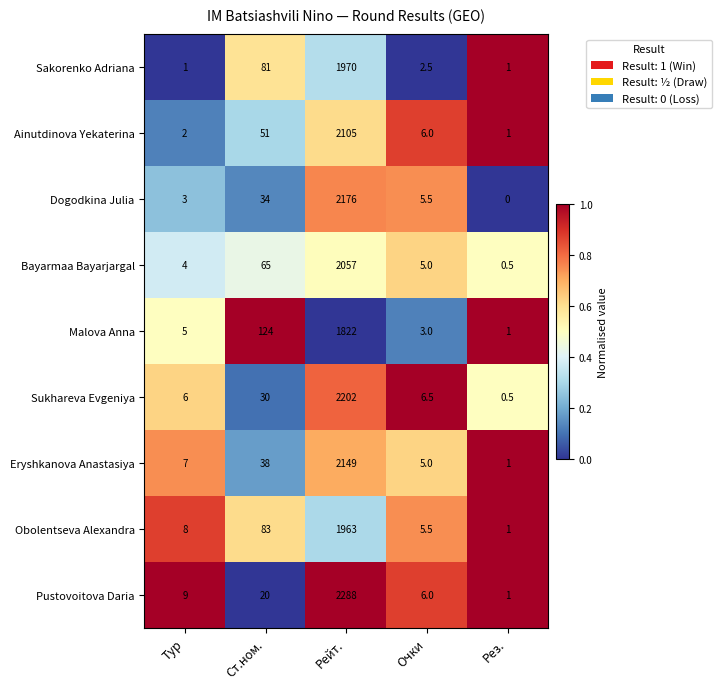

True or false: Sukhareva Evgeniya has a value of 0.5 at Рез..

True